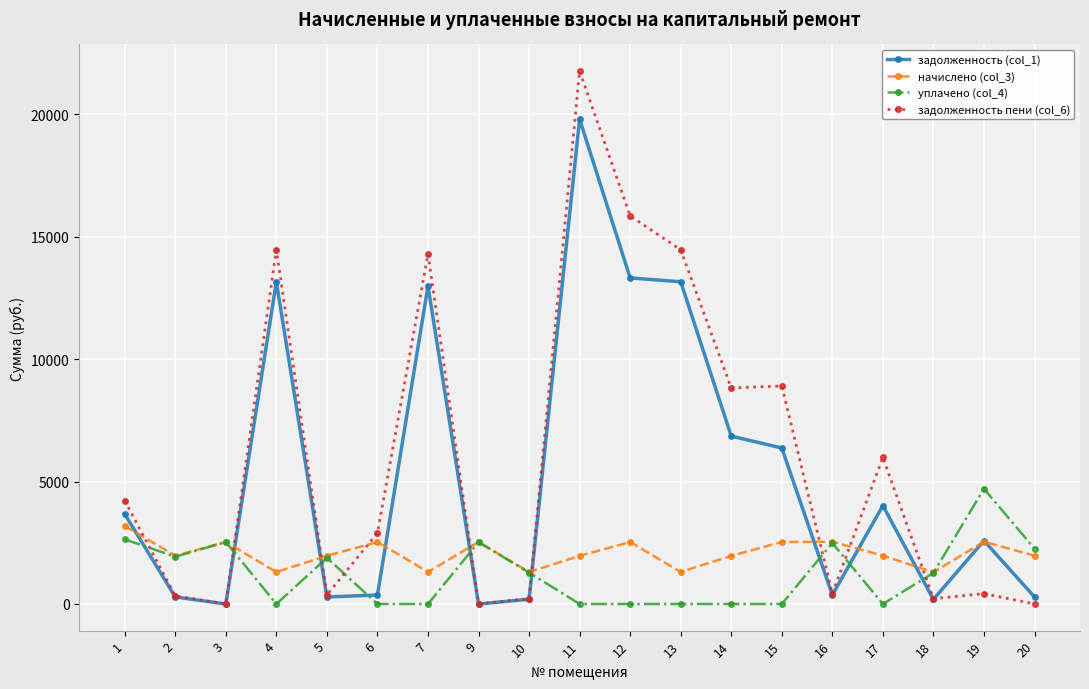

What is the sum of the уплачено (col_4) values at 20 and 3?

4789.7